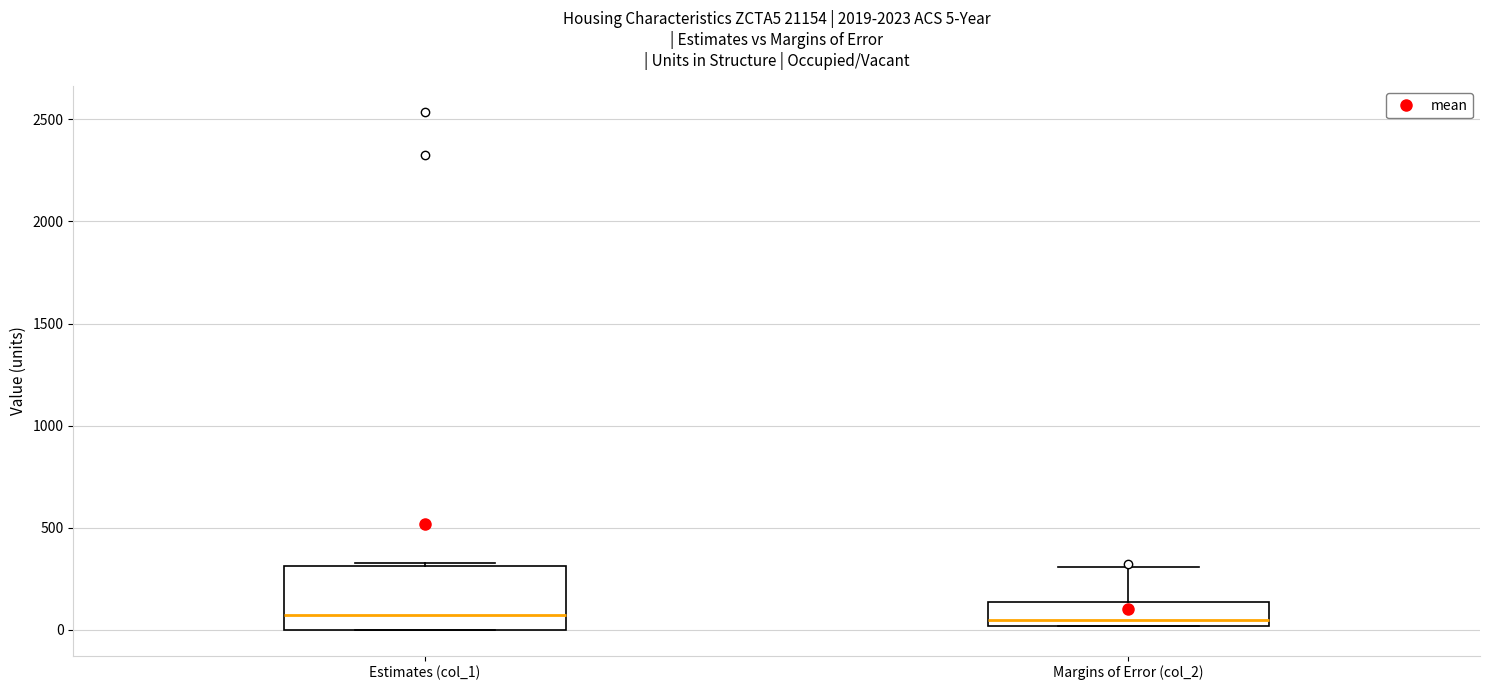

Which box is the tallest, from its lower edge to its upper edge?

Estimates (col_1)